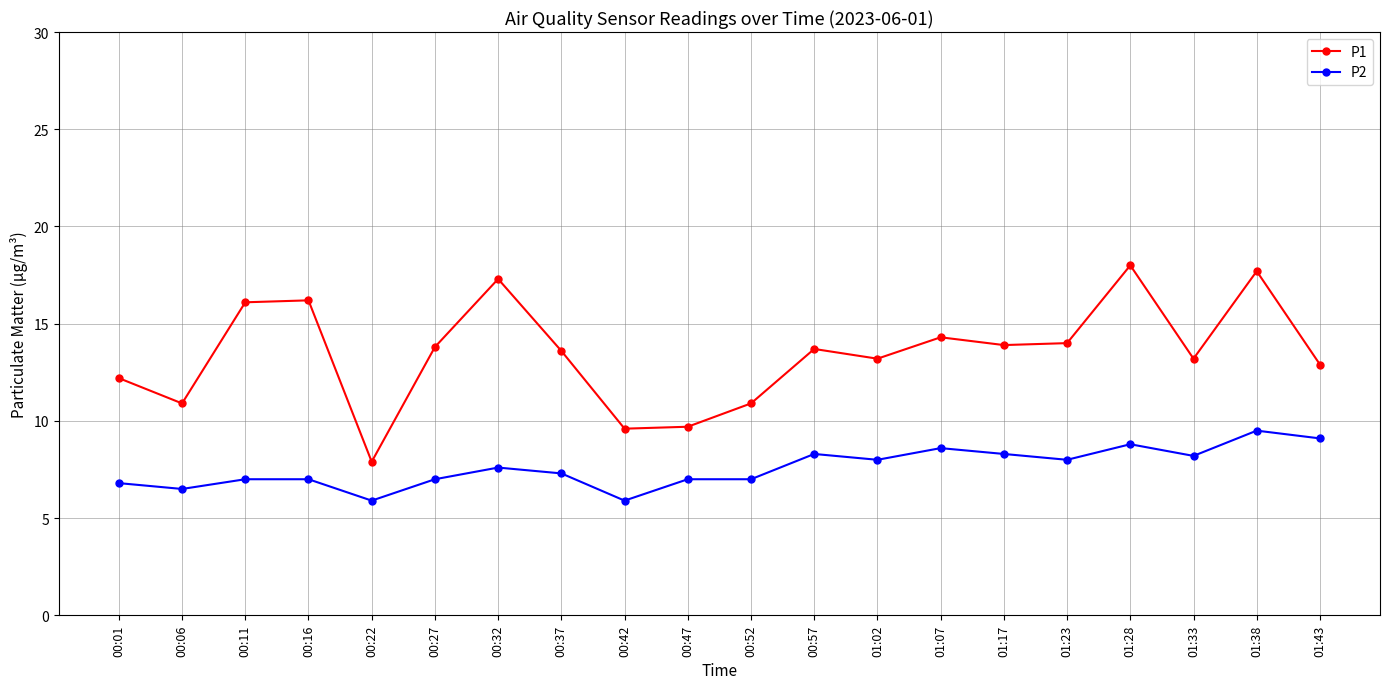

Between 00:01 and 00:47, which series saw the biggest shift?

P1